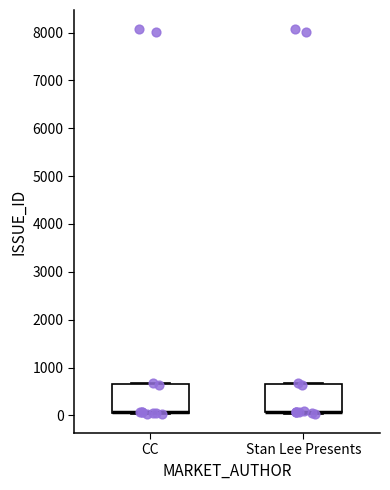

Reading left to right, read every box against the y-axis: the position of its median line, the range the box covers, and the ends of its whiskers. The values are not printed on the chart, so give them approximately, as read against the axis.

CC: median 100 (drawn on the box's lower edge), box 100 to 700, whiskers 0 to 700
Stan Lee Presents: median 100 (drawn on the box's lower edge), box 100 to 700, whiskers 0 to 700